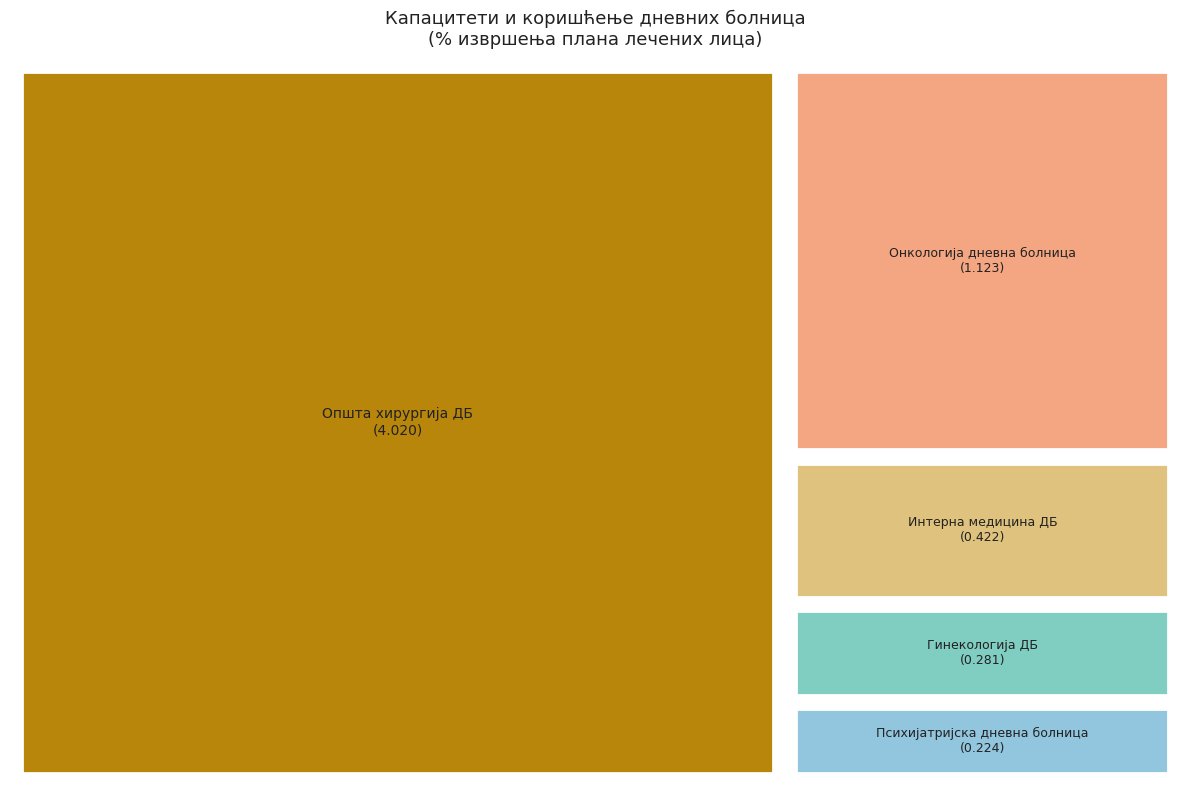

What percentage is NOT represented by Гинекологија ДБ?

95.4%